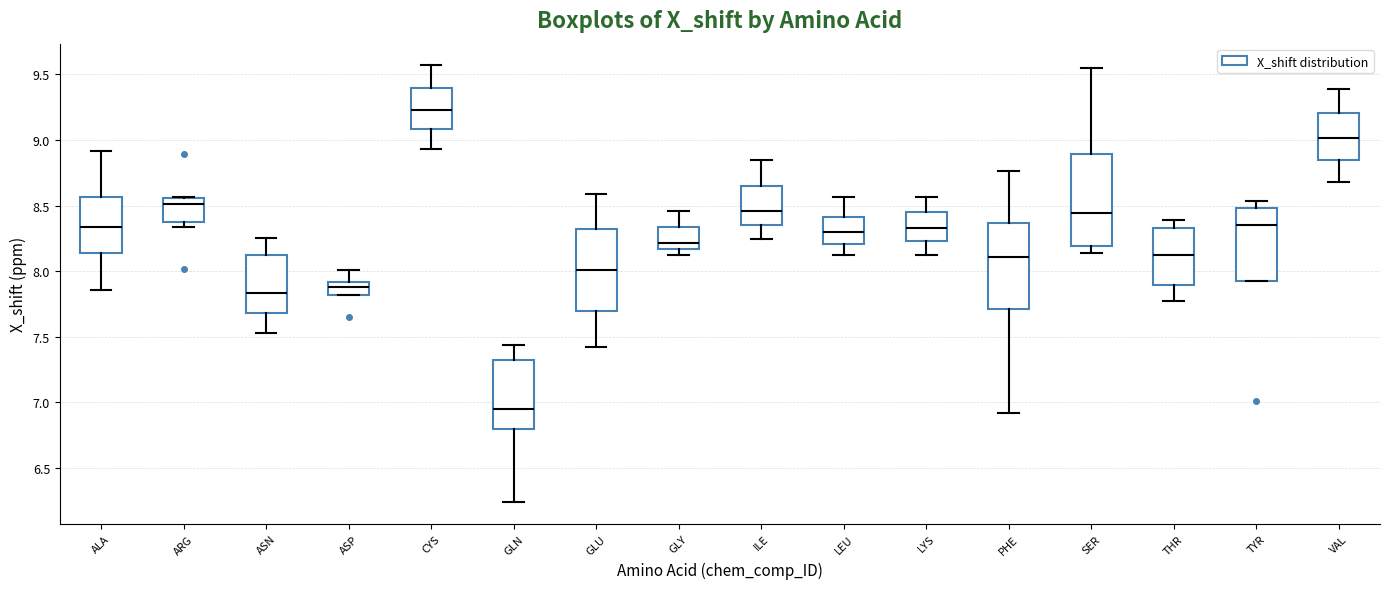

Where does the median line of the box for ALA sit on the y-axis? The values are not printed on the chart, so give them approximately, as read against the axis.

8.35